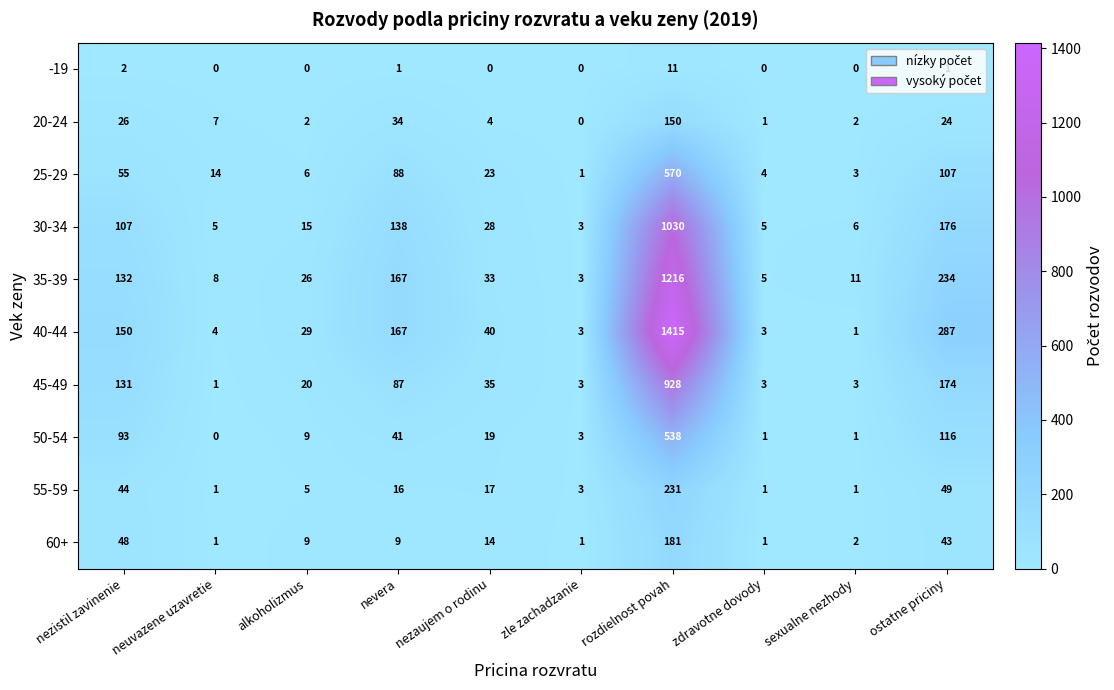

Between nezaujem o rodinu and sexualne nezhody, which series saw the biggest shift?

40-44